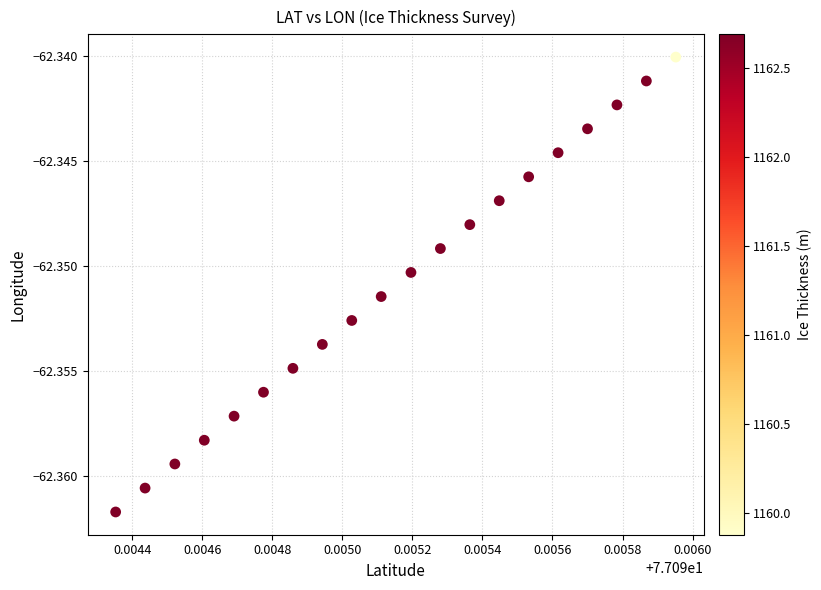

Count the number of points in this scatter plot.

20